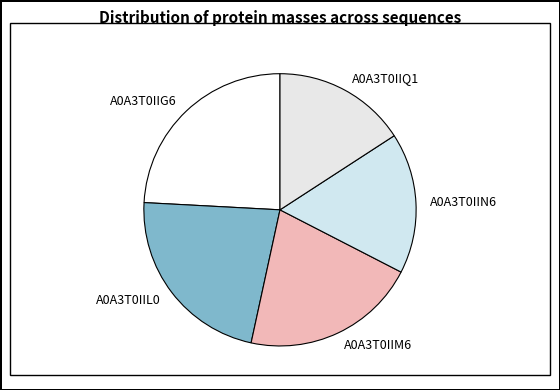

Combined, do A0A3T0IIN6 and A0A3T0IIM6 account for over 50%?

No